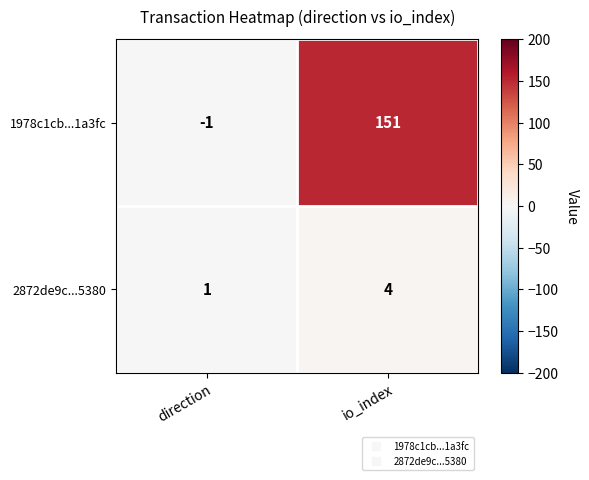

List the series in order of their peak value, lowest first.

2872de9c...5380, 1978c1cb...1a3fc